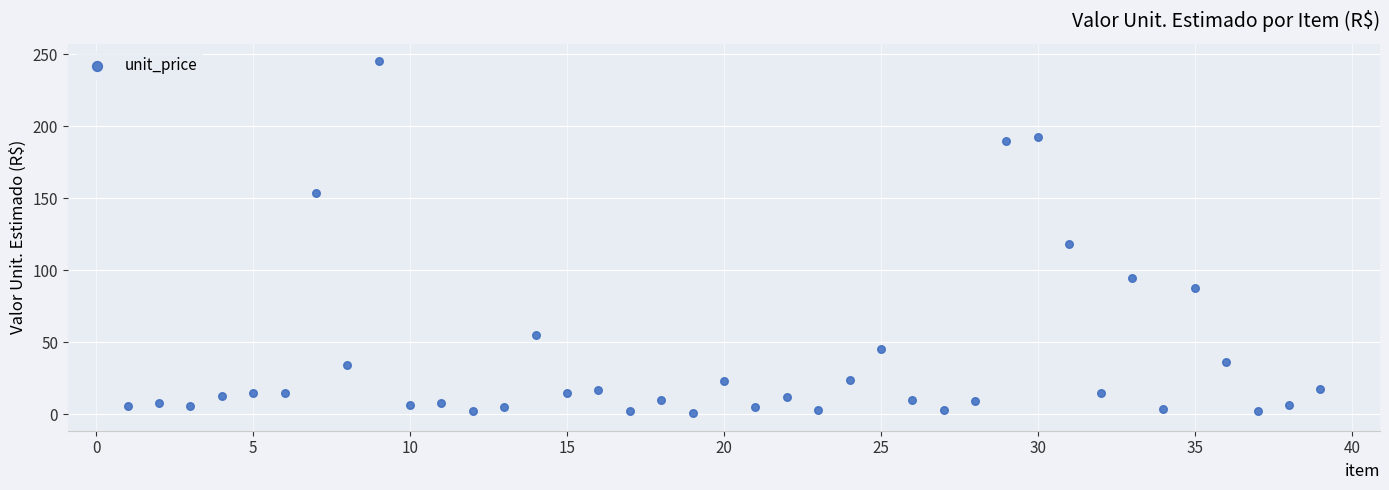

What is the range of Y values (max minus min)?

244.2